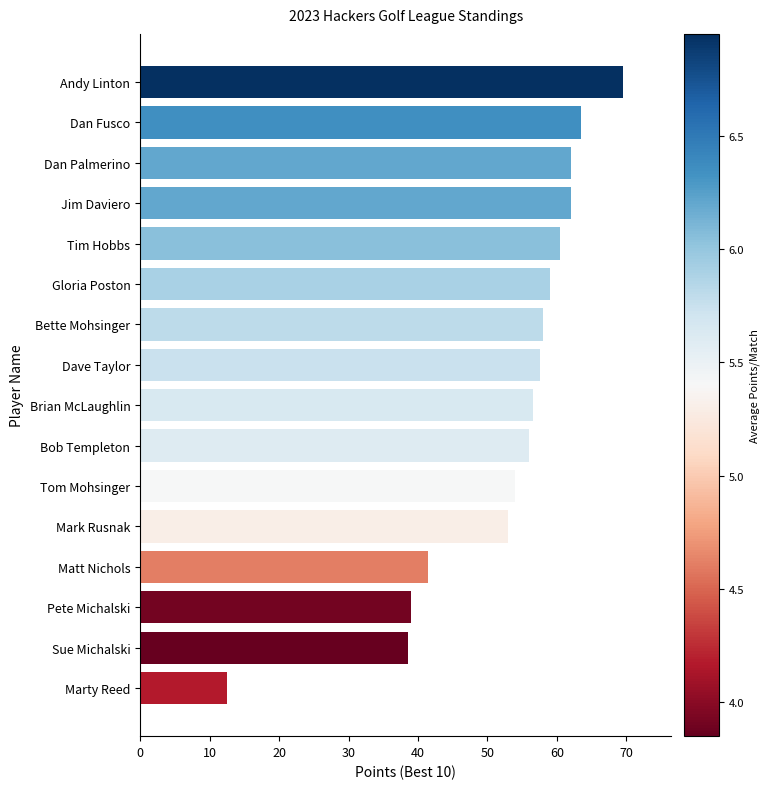

Count the number of data series in this chart.

1